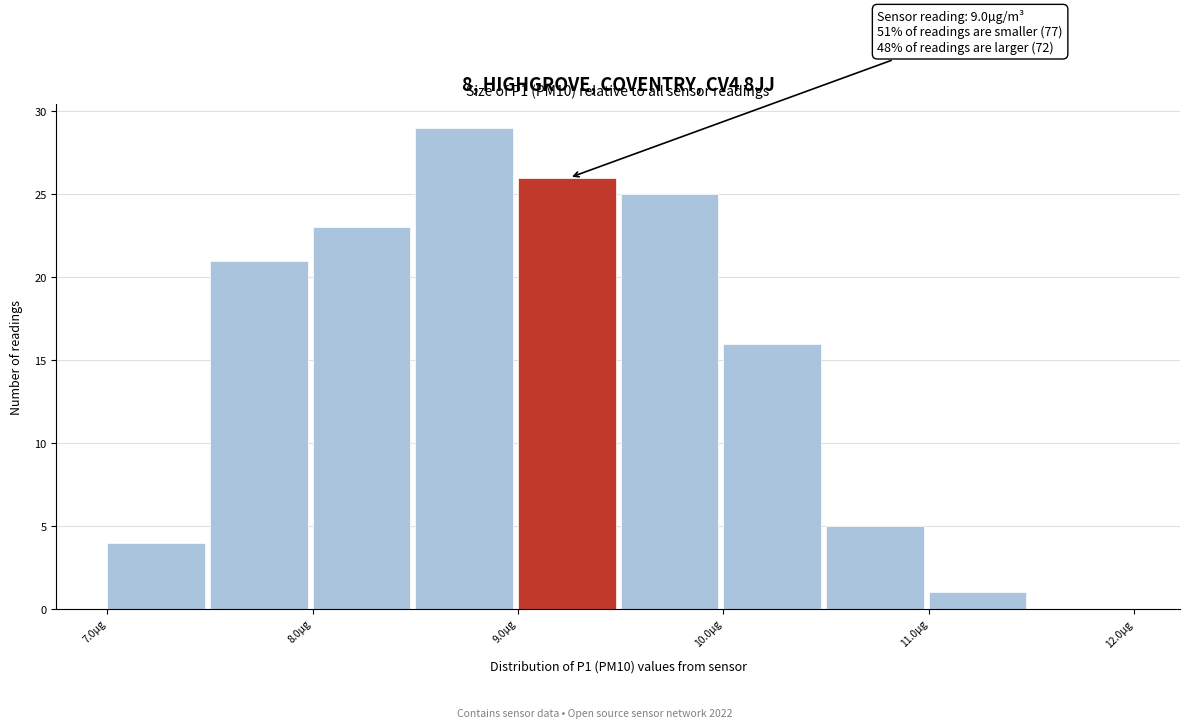

Which range on the x-axis has the tallest bar?

8.5 to 9.0